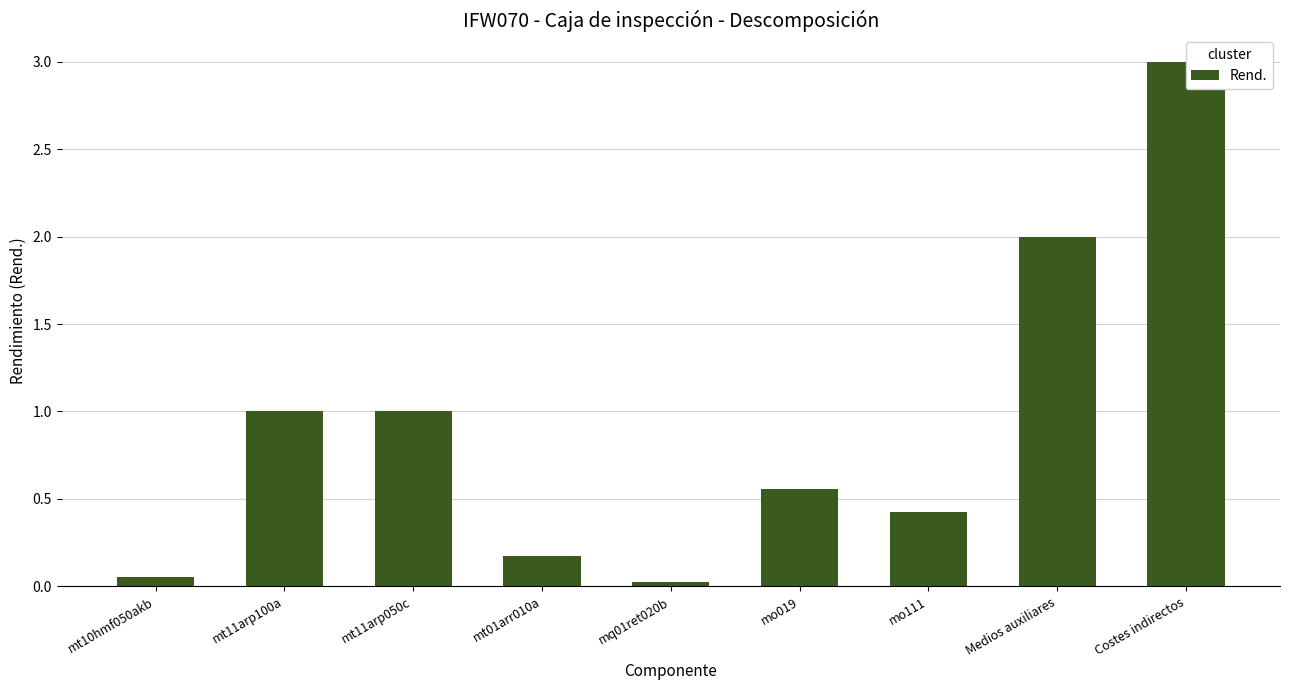

Read the value at mt10hmf050akb.

0.1